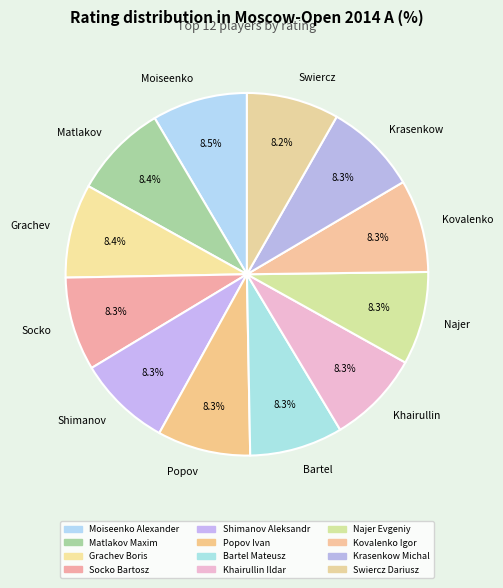

Does any single category account for the majority?

No